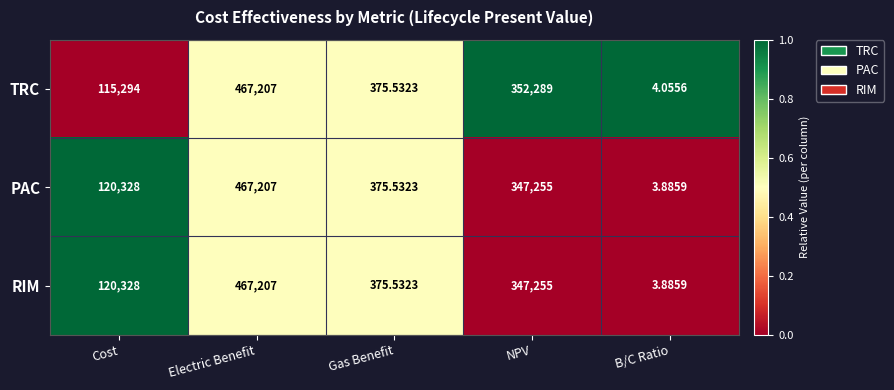

At which category is the sum across all series the highest?

Electric Benefit